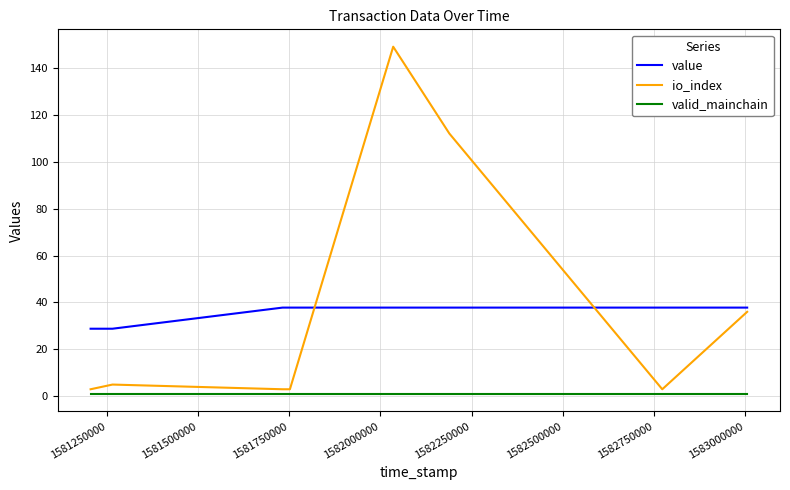

Does the chart have visible grid lines?

Yes